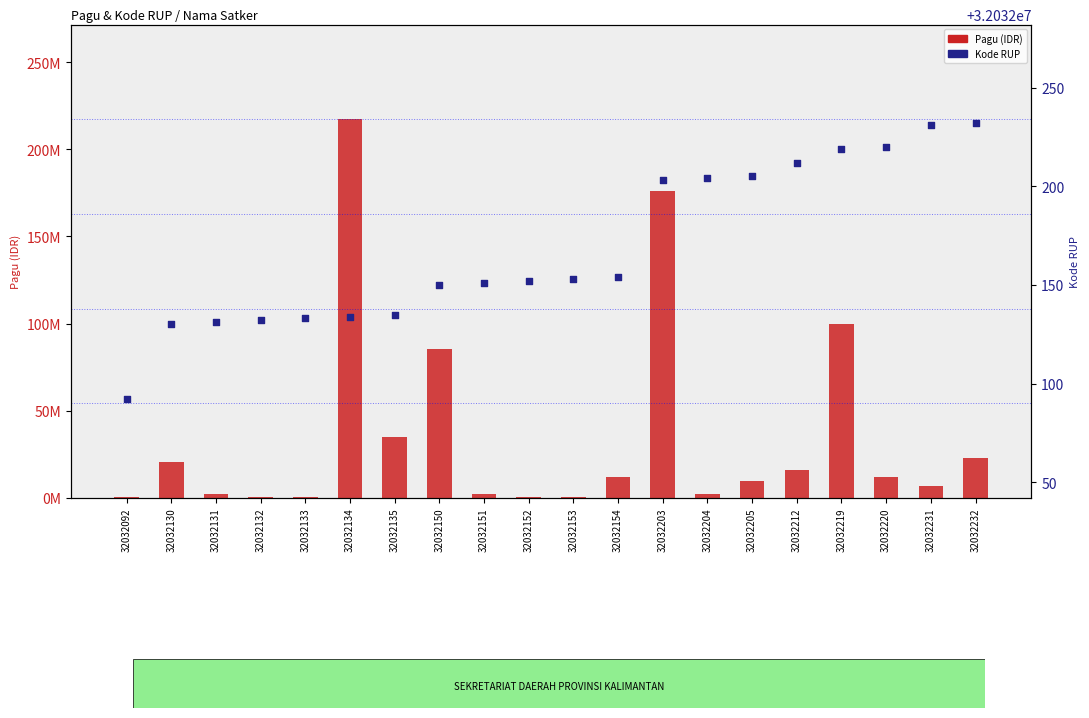

Is the value of Kode RUP at 32032151 greater than the value of Pagu (IDR) at 32032151?

Yes